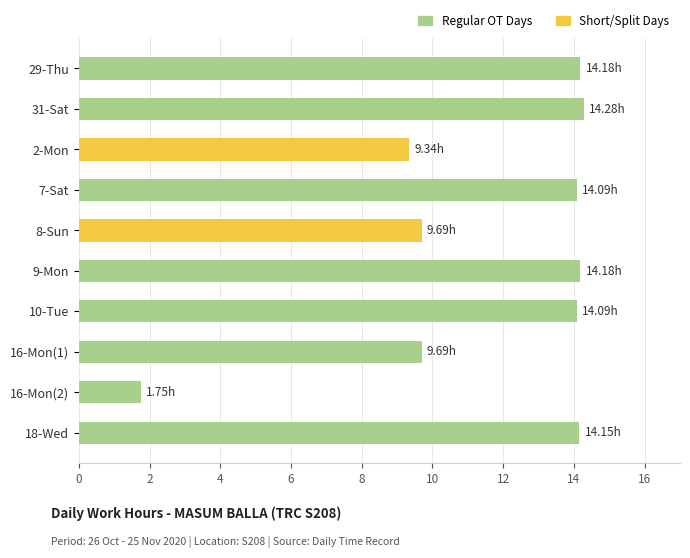

Approximately how many times larger is the value at 7-Sat compared to 16-Mon(2)?

8.1